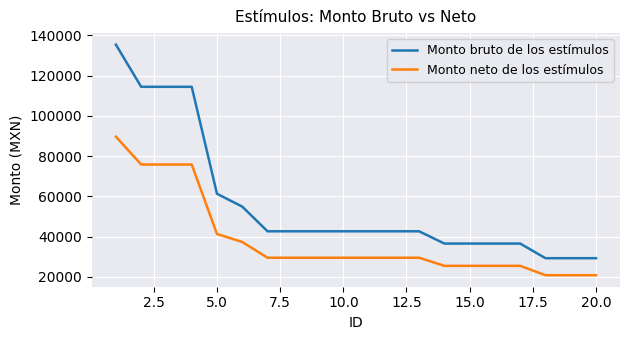

Which series has the largest range (max minus min)?

Monto bruto de los estímulos